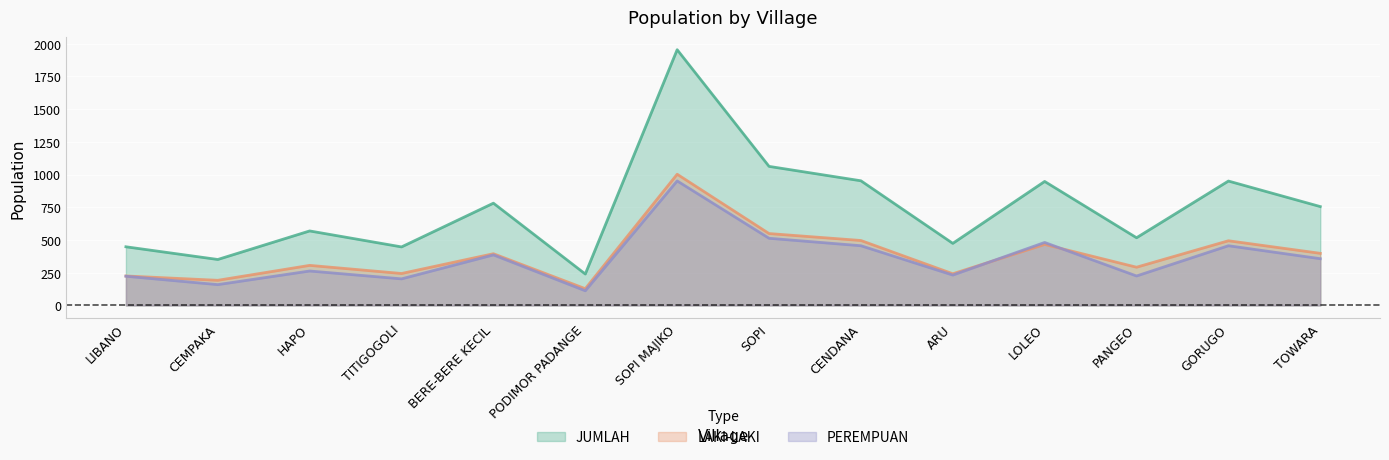

Reading left to right, list all the values displayed in this chart.

LAKI-LAKI: 225	192	306	244	395	128	1002	549	496	242	466	292	494	398
PEREMPUAN: 223	159	263	203	386	112	951	513	456	232	481	225	456	357
JUMLAH: 448	351	569	447	781	240	1953	1062	952	474	947	517	950	755